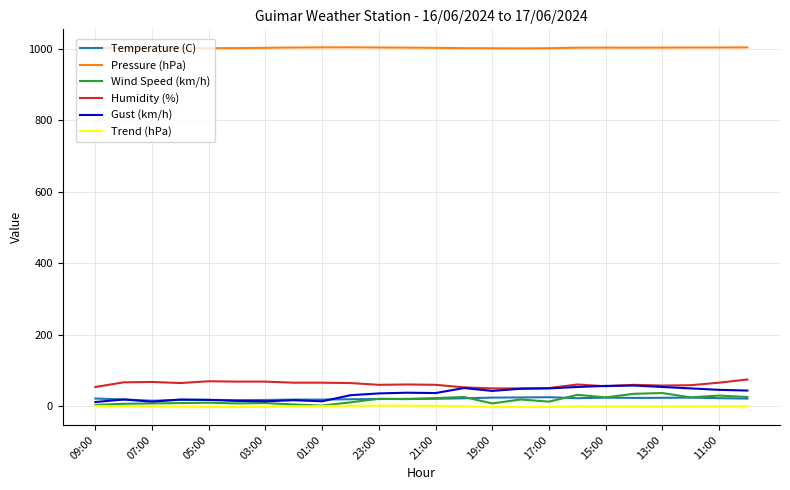

How many categories are shown in the chart?

24